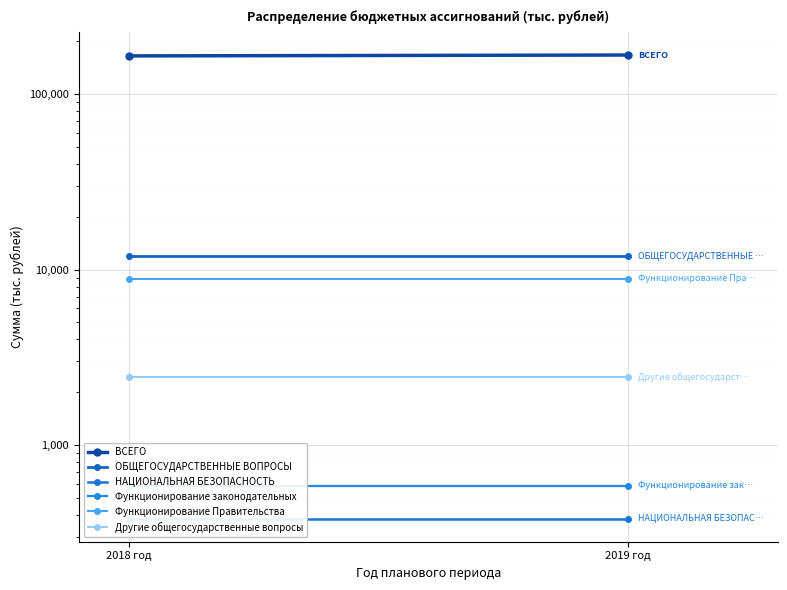

What is the sum of the ВСЕГО values at 2019 год and 2018 год?

331243.8